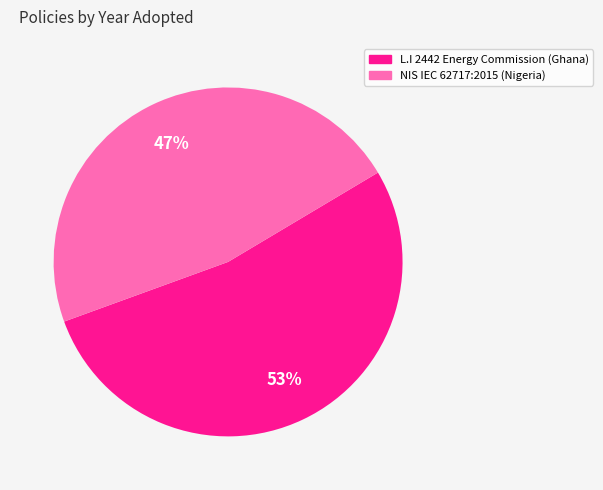

To the nearest percent, what is the average slice percentage?

50%